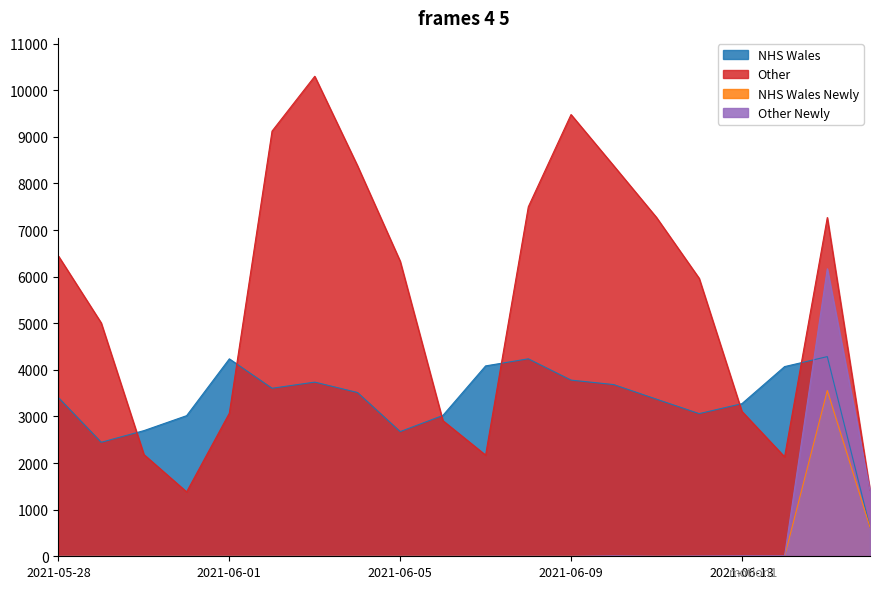

What is the difference between the maximum and minimum values in the NHS Wales series?

3661